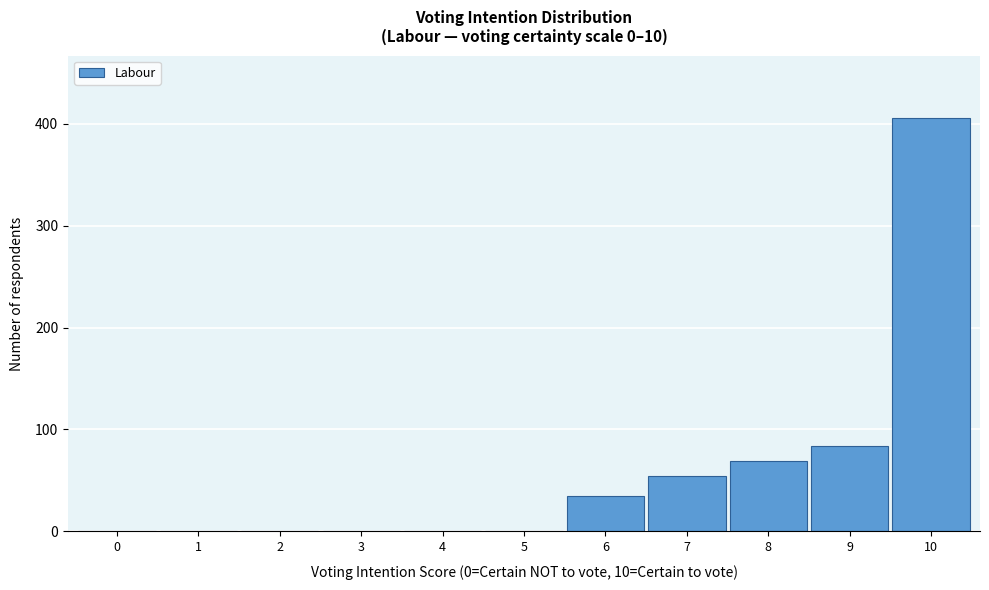

Reading right to left, extract all data points from this chart.

10=406	9=84	8=69	7=54	6=35	5=0	4=0	3=0	2=0	1=0	0=0